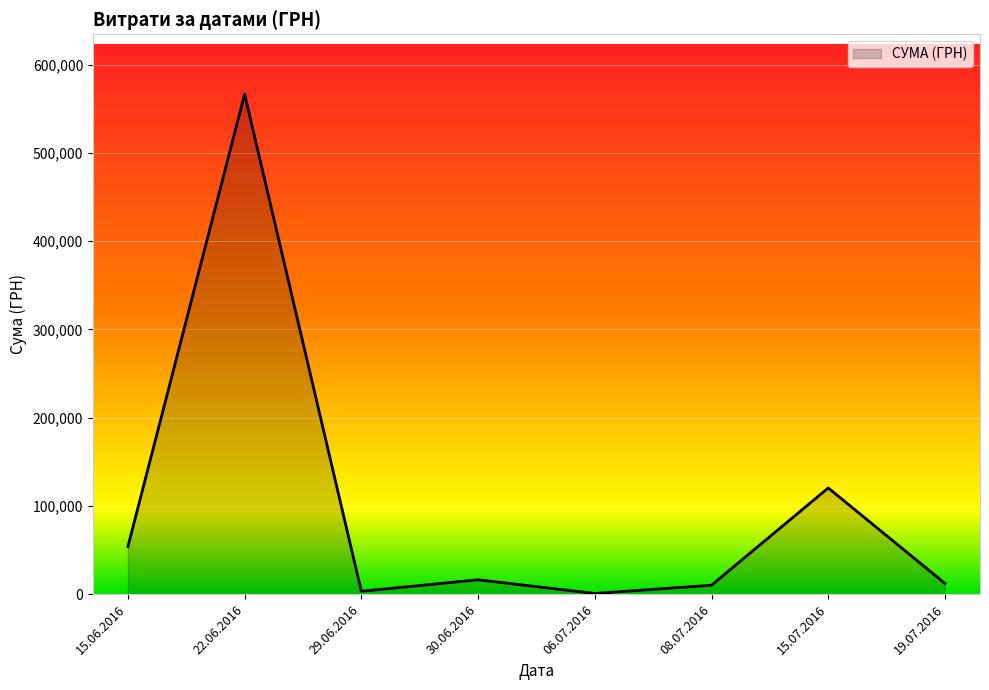

Where is the data nearest to the value 283537?

15.07.2016